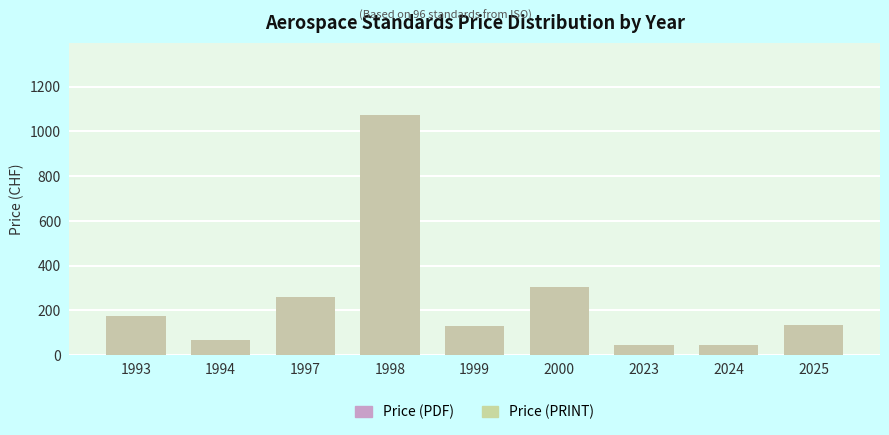

Which category has the highest value in the Price (PDF) series?

1998